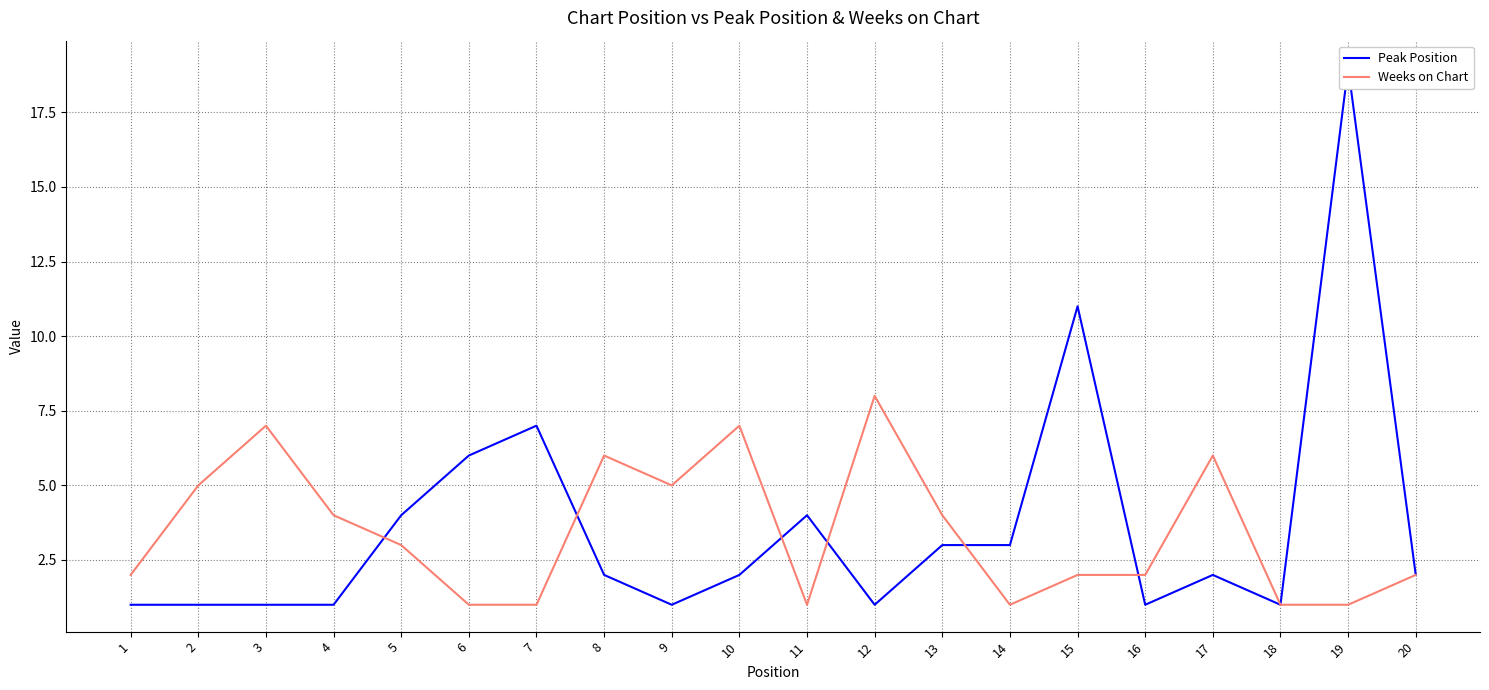

Between 20 and 11, which is larger?

11